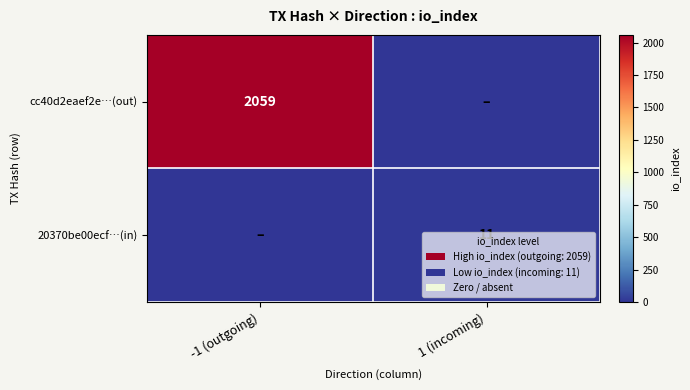

The 20370be00ecf…(in) series shows 16 at 1 (incoming). True or false?

False